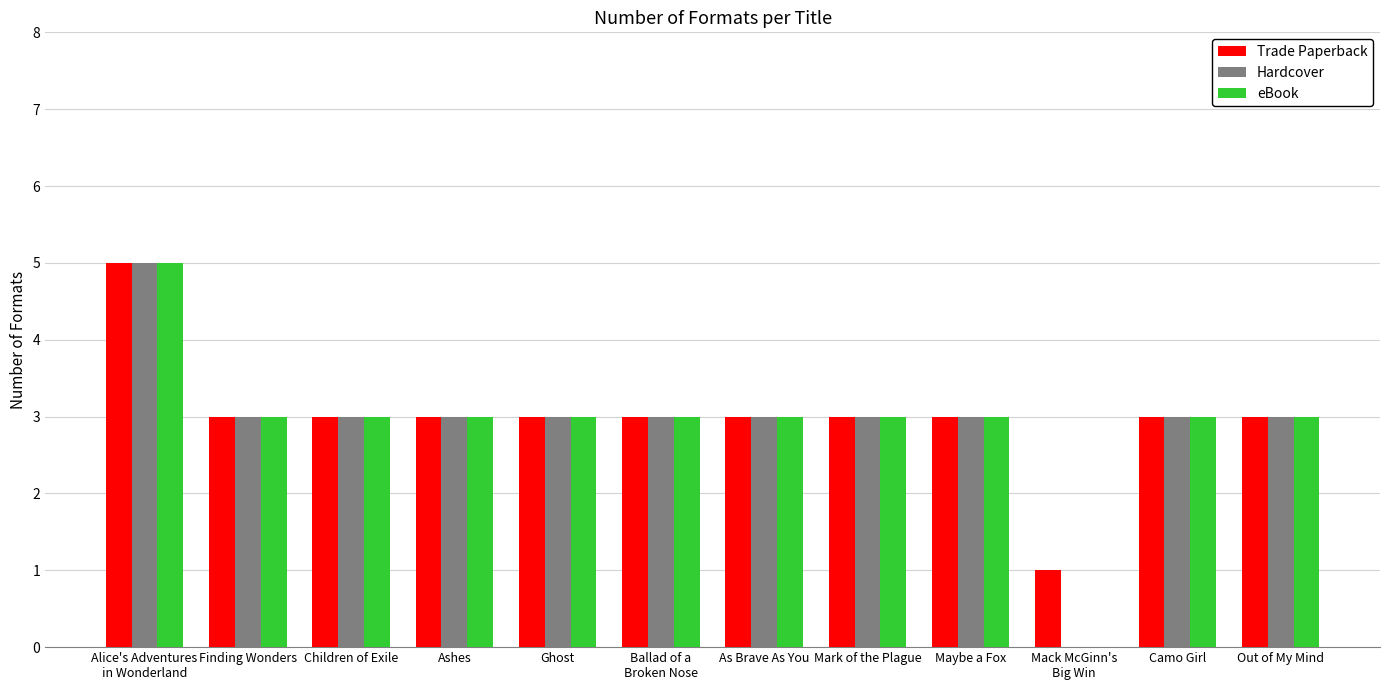

The Hardcover series shows 7 at Alice's Adventures
in Wonderland. True or false?

False